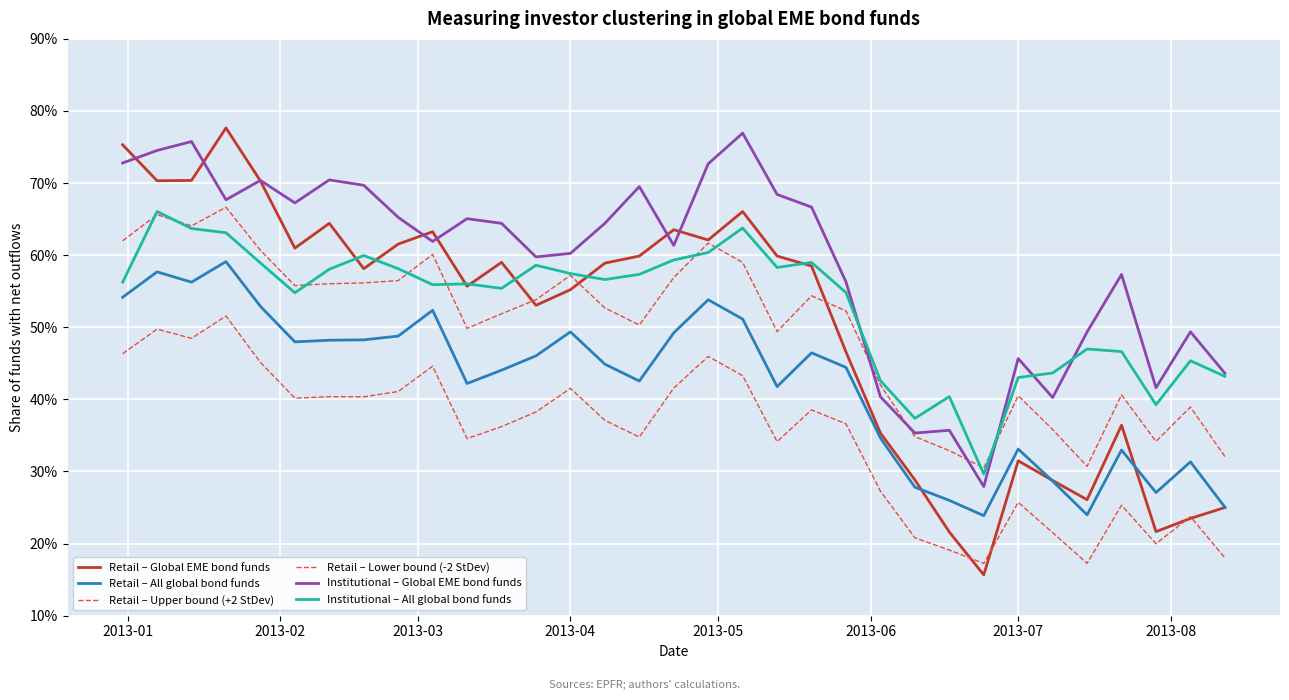

What is the highest value of the Institutional – Global EME bond funds series?

0.8